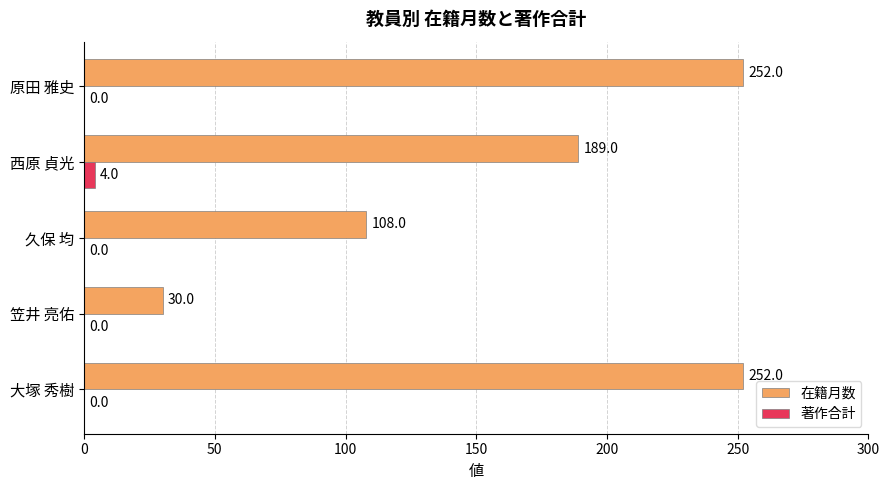

What is the highest value of the 在籍月数 series?

252